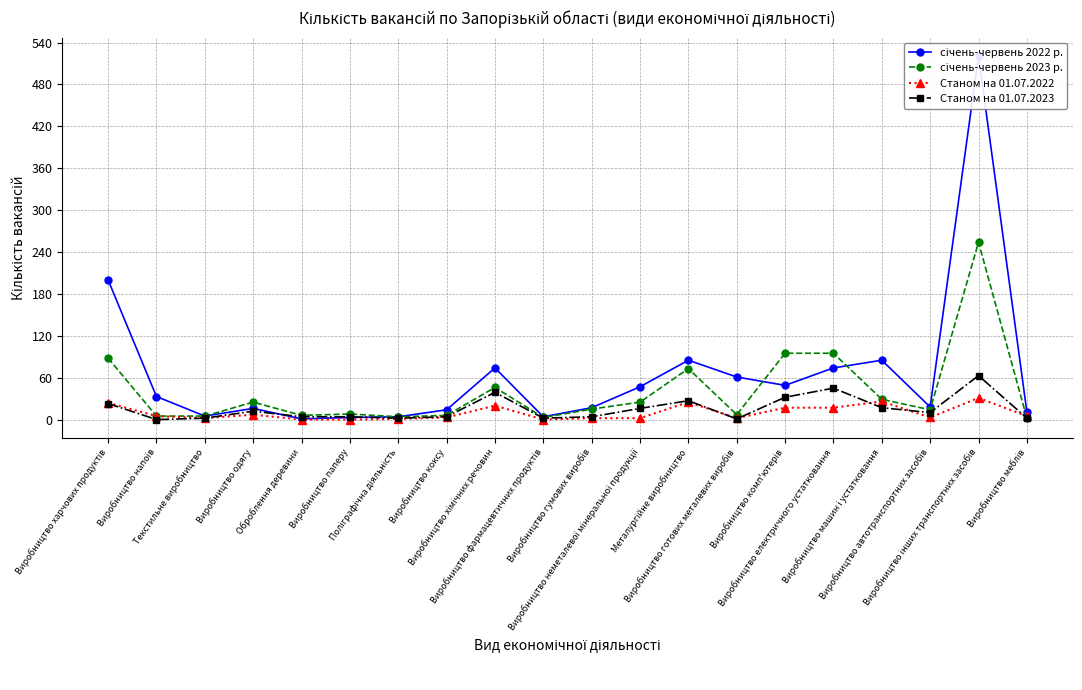

At which category is the sum across all series the highest?

Виробництво інших транспортних засобів